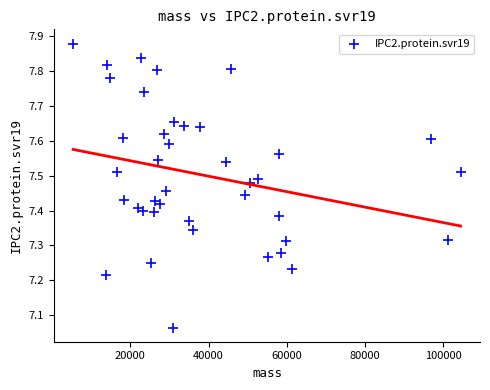

What is the range of X values (max minus min)?

99054.9